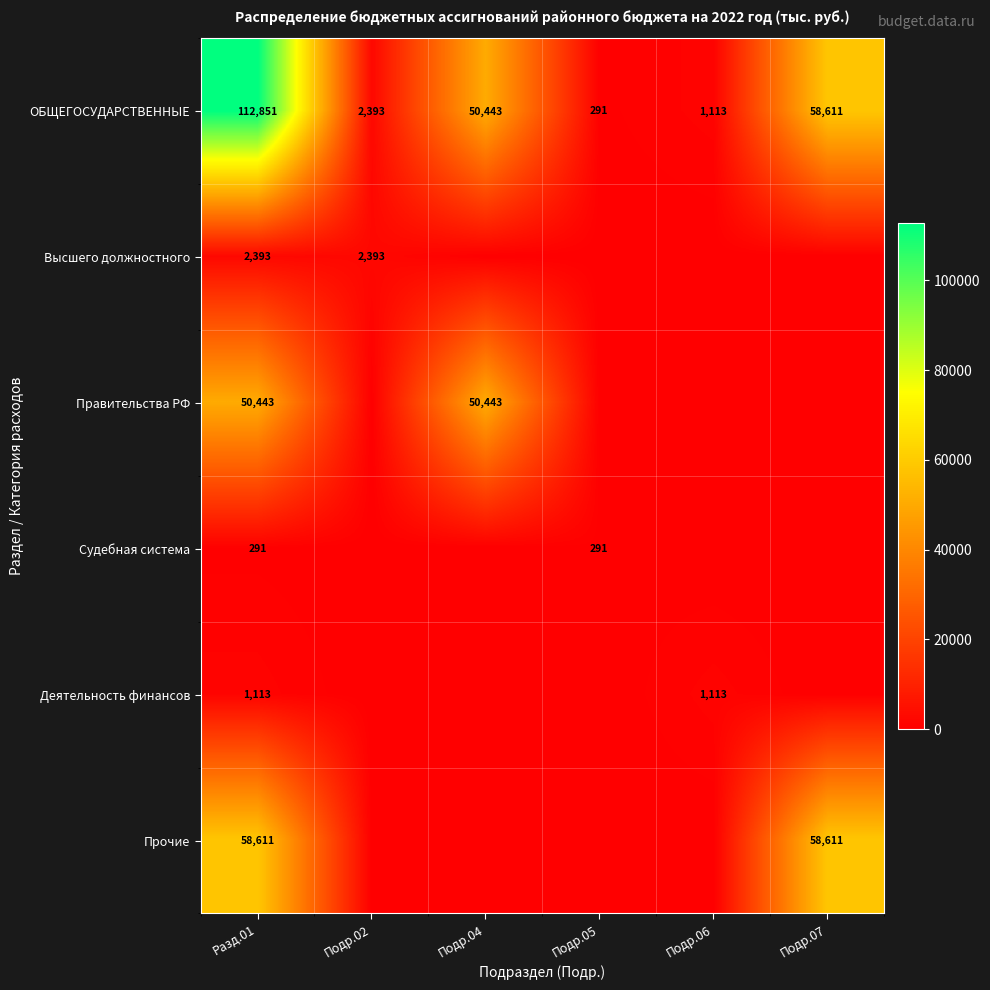

The ОБЩЕГОСУДАРСТВЕННЫЕ series shows 90532.3 at Подр.04. True or false?

False